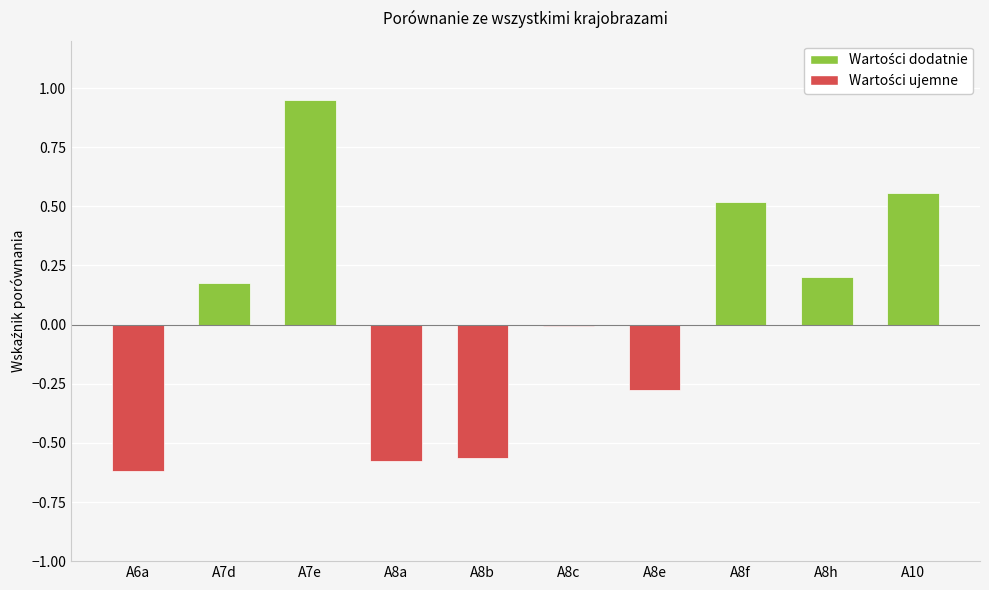

What is the change in value from A7e to A8f?

-0.4